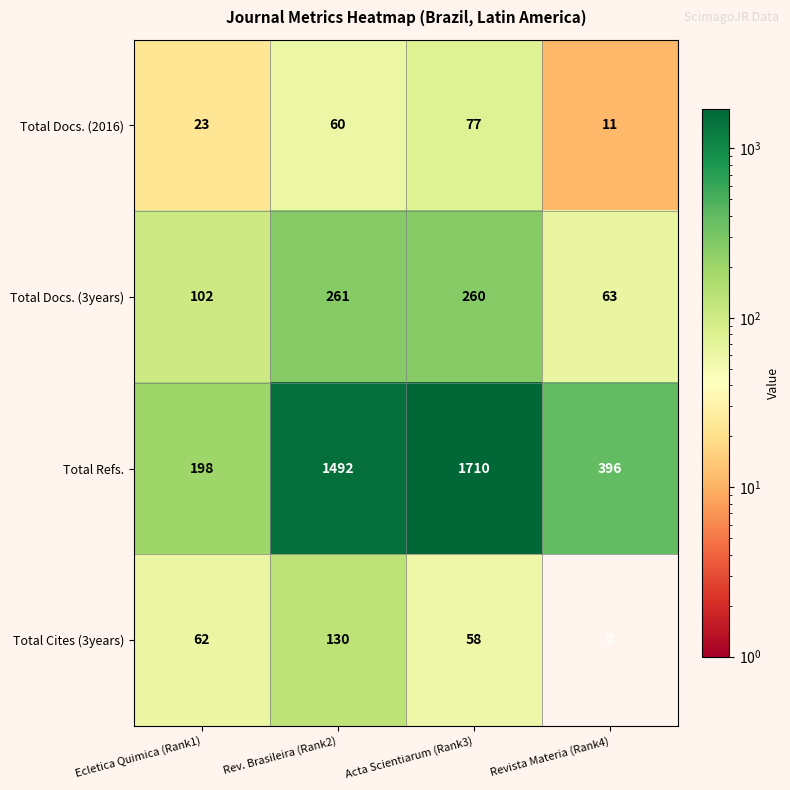

Count the Total Refs. values in the range 396 to 1710.

3